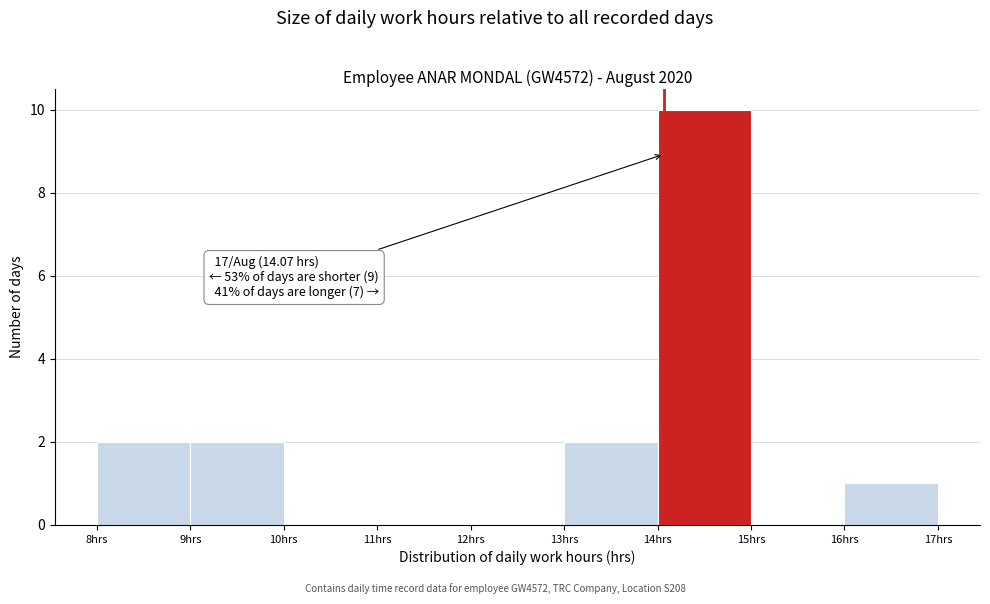

Over which range of the x-axis is the bar tallest?

14 to 15